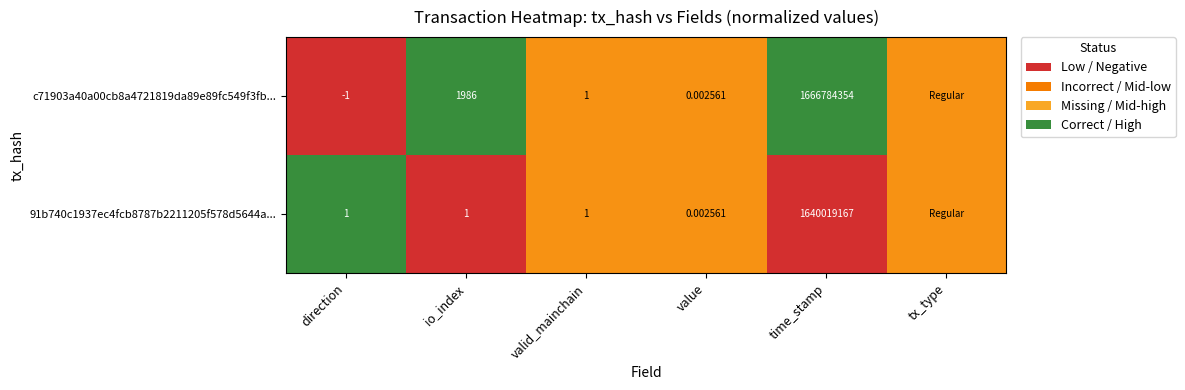

Is the value of c71903a40a00cb8a4721819da89e89fc549f3fb... at io_index greater than the value of 91b740c1937ec4fcb8787b2211205f578d5644a... at direction?

Yes